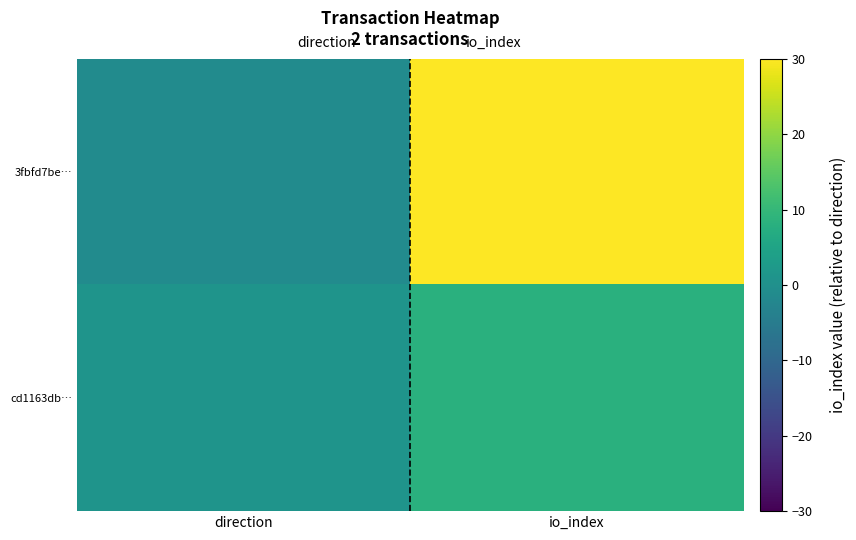

At io_index, list the series in order from smallest to largest.

cd1163db…, 3fbfd7be…